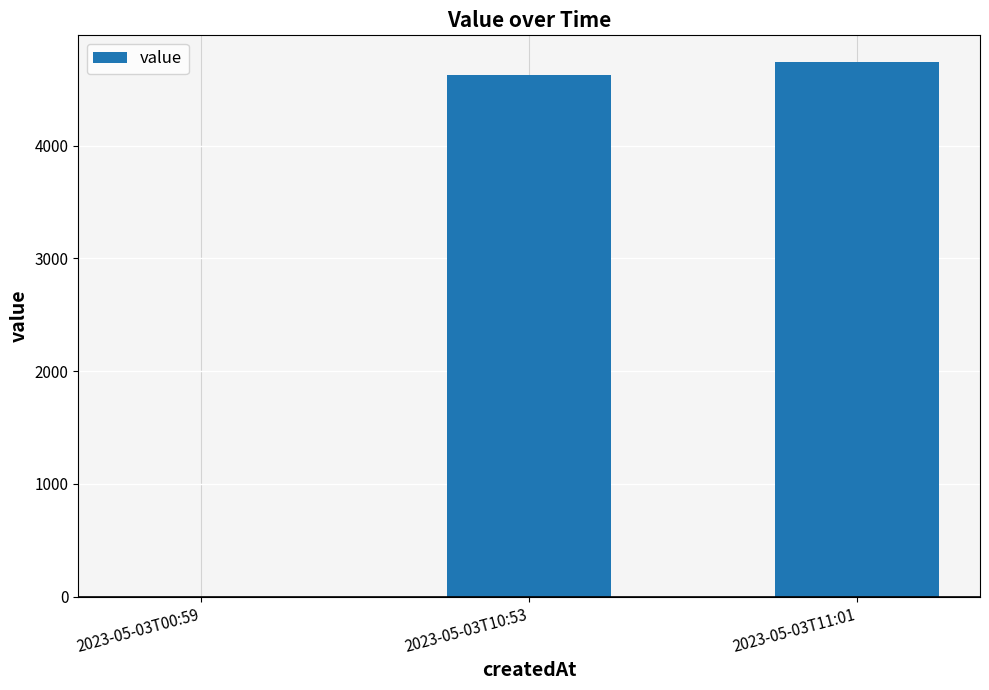

The value at 2023-05-03T11:01 is 7377. True or false?

False